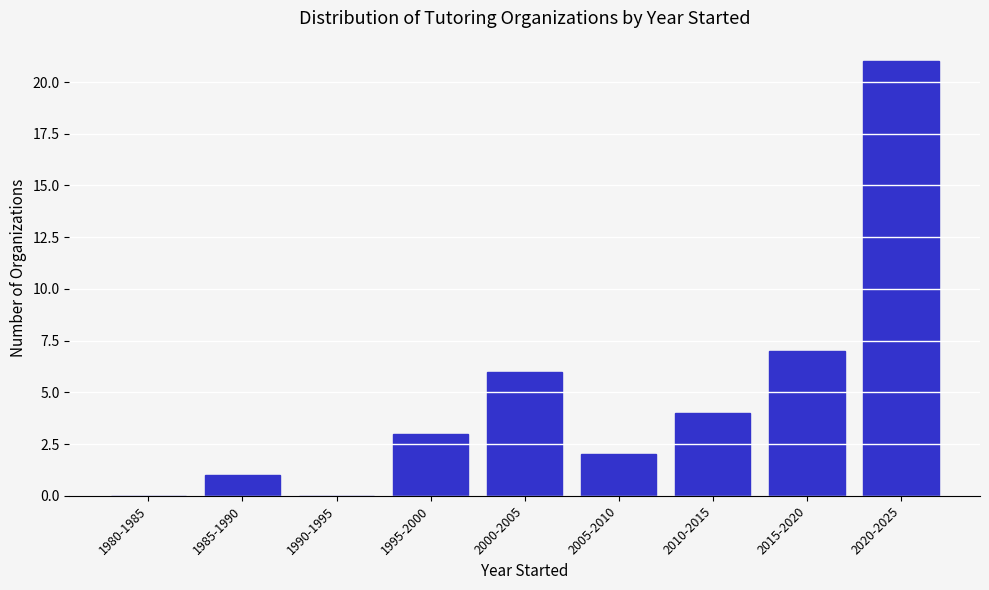

Reading right to left, list all the values displayed in this chart.

2020-2025=21	2015-2020=7	2010-2015=4	2005-2010=2	2000-2005=6	1995-2000=3	1990-1995=0	1985-1990=1	1980-1985=0